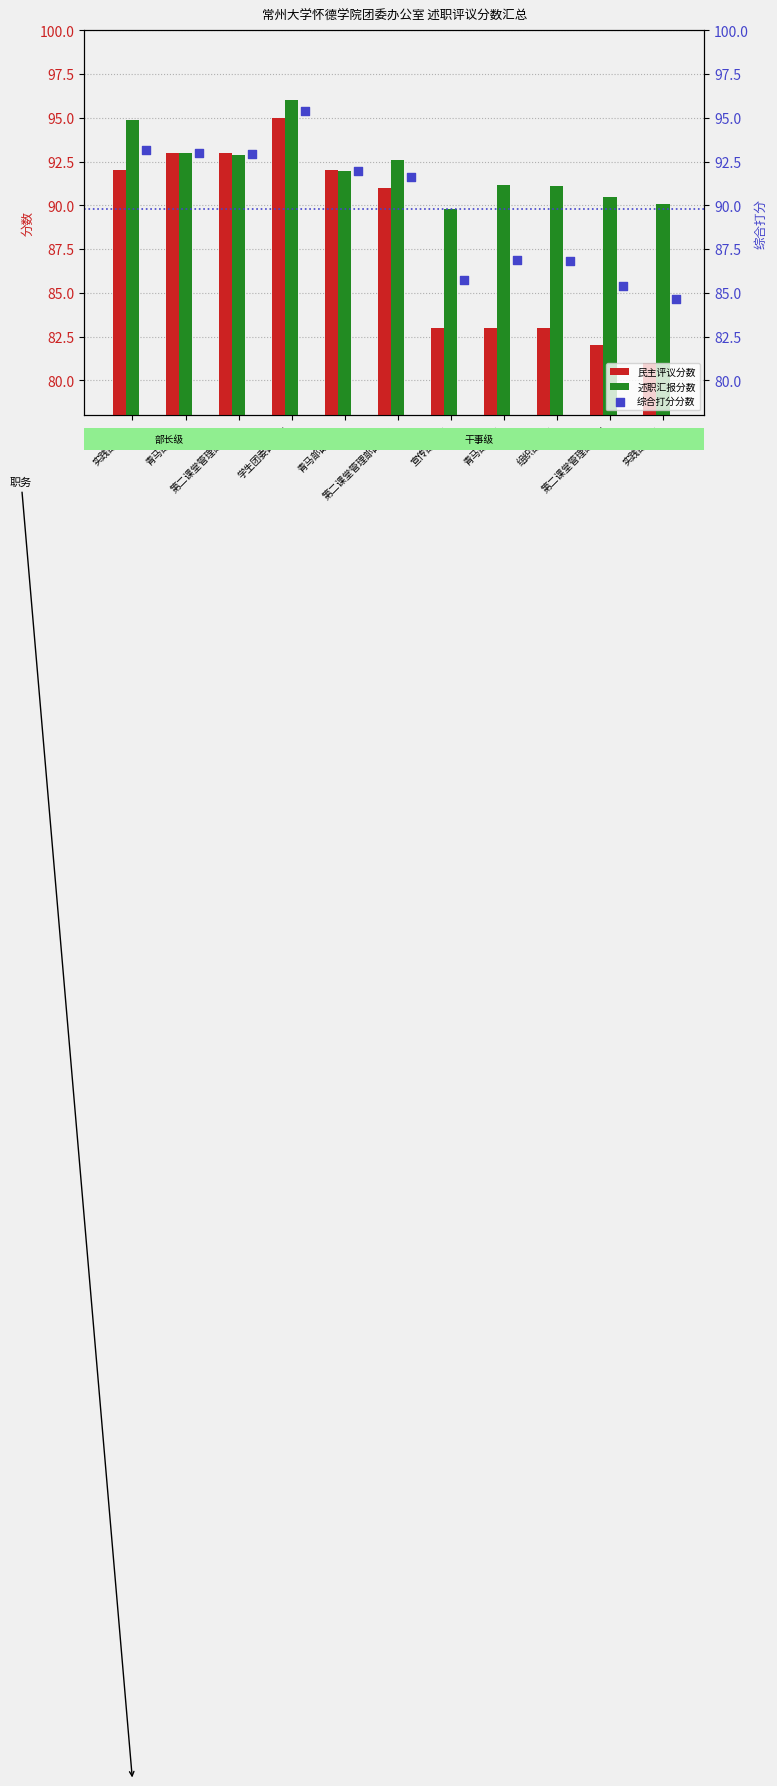

What is the sum of all 述职汇报分数 values?

1014.0